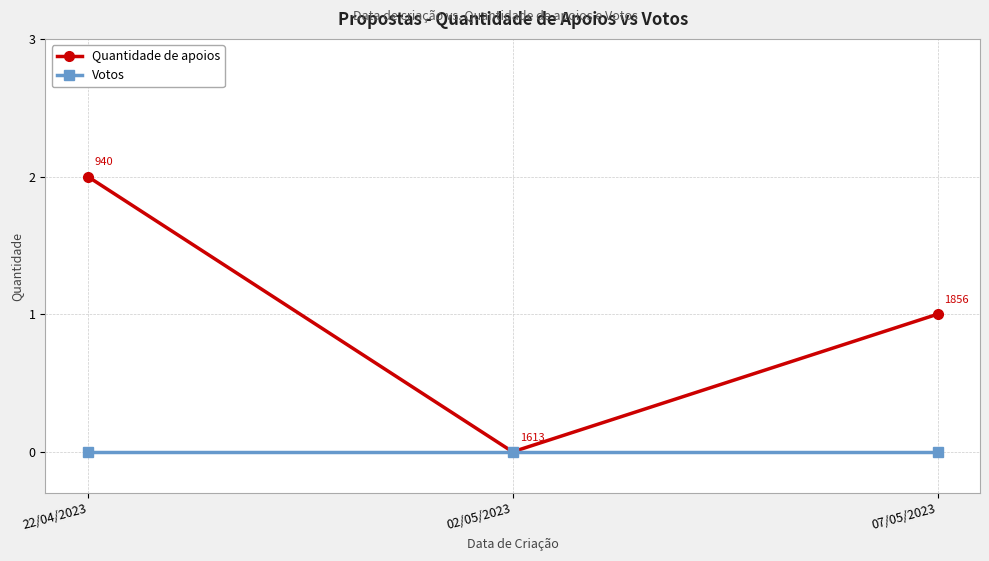

Count the number of categories in the chart.

3